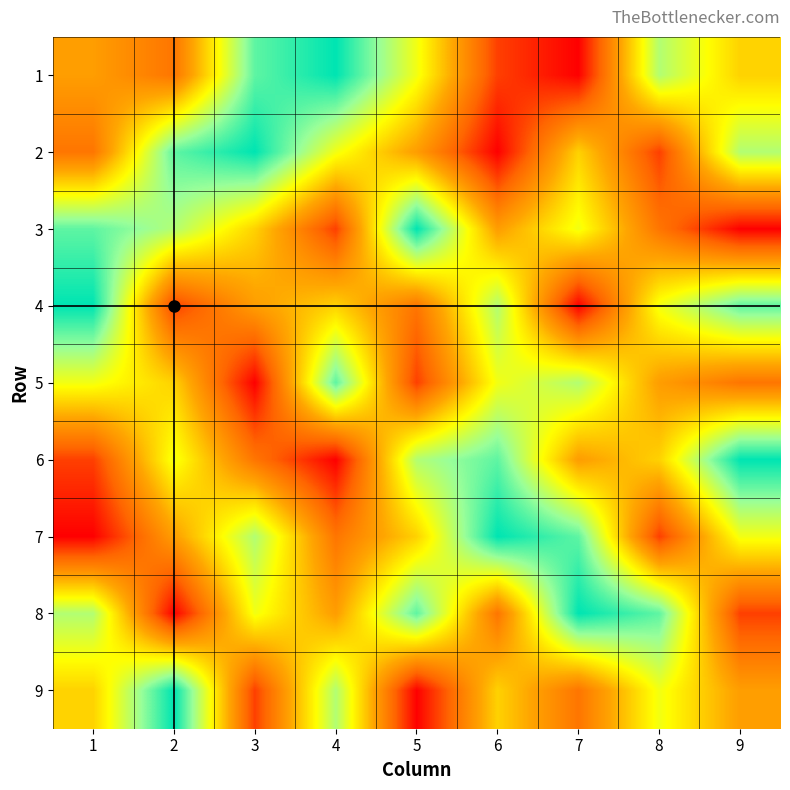

Reading left to right, what are all the values shown in this chart?

1: 1=4	2=3	3=8	4=9	5=6	6=2	7=1	8=7	9=5
2: 1=3	2=8	3=9	4=6	5=4	6=1	7=5	8=2	9=7
3: 1=8	2=7	3=5	4=2	5=9	6=4	7=6	8=3	9=1
4: 1=9	2=2	3=4	4=5	5=3	6=7	7=1	8=6	9=8
5: 1=6	2=5	3=1	4=8	5=2	6=6	7=7	8=4	9=3
6: 1=2	2=6	3=3	4=1	5=7	6=8	7=4	8=5	9=9
7: 1=1	2=4	3=7	4=3	5=5	6=9	7=8	8=2	9=6
8: 1=7	2=1	3=6	4=4	5=8	6=3	7=9	8=8	9=2
9: 1=5	2=9	3=2	4=7	5=1	6=5	7=3	8=6	9=4